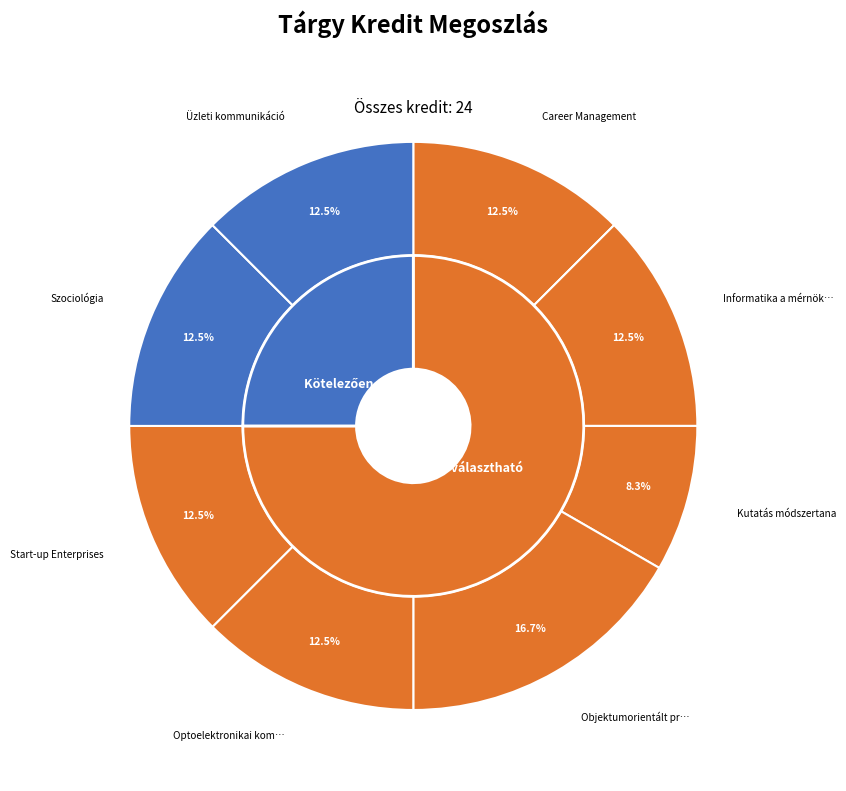

Which category has the smallest portion of the pie?

Kutatás módszertana